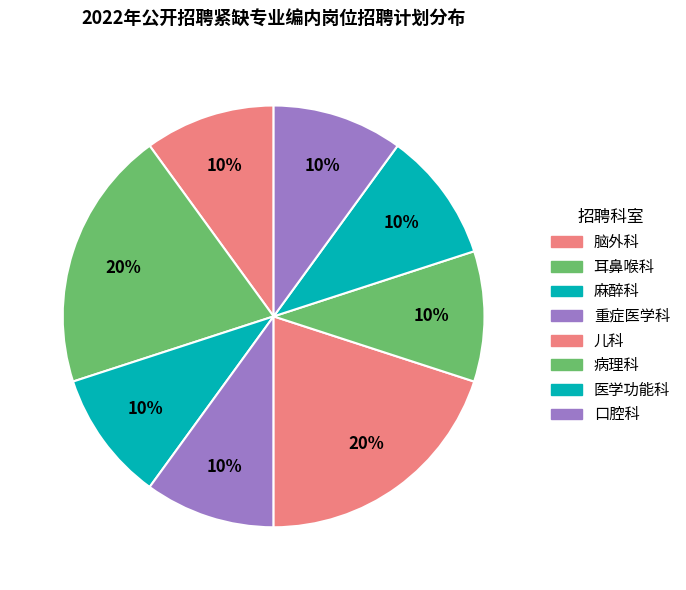

What is the smallest slice in the pie chart?

脑外科